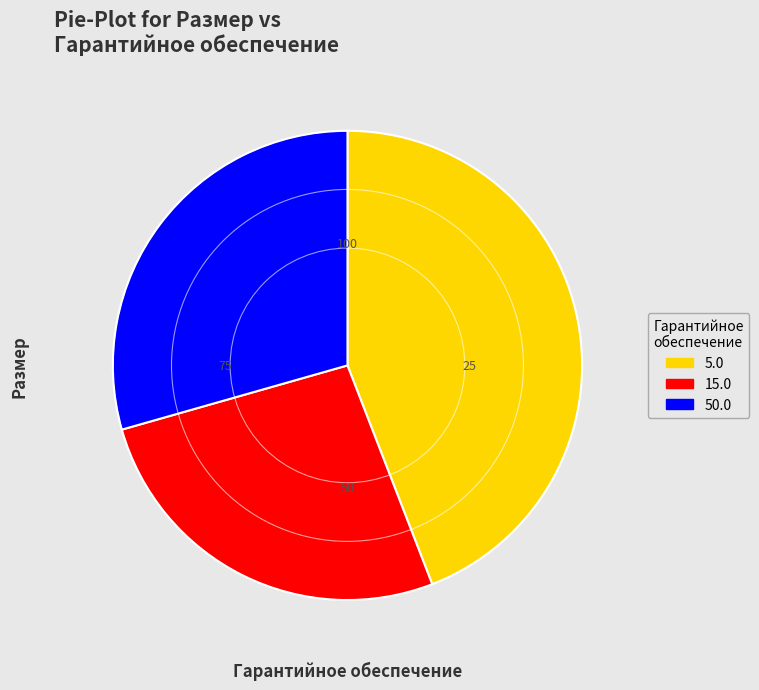

What is the ratio of the value at 5.0 to the value at 50.0?

1.5